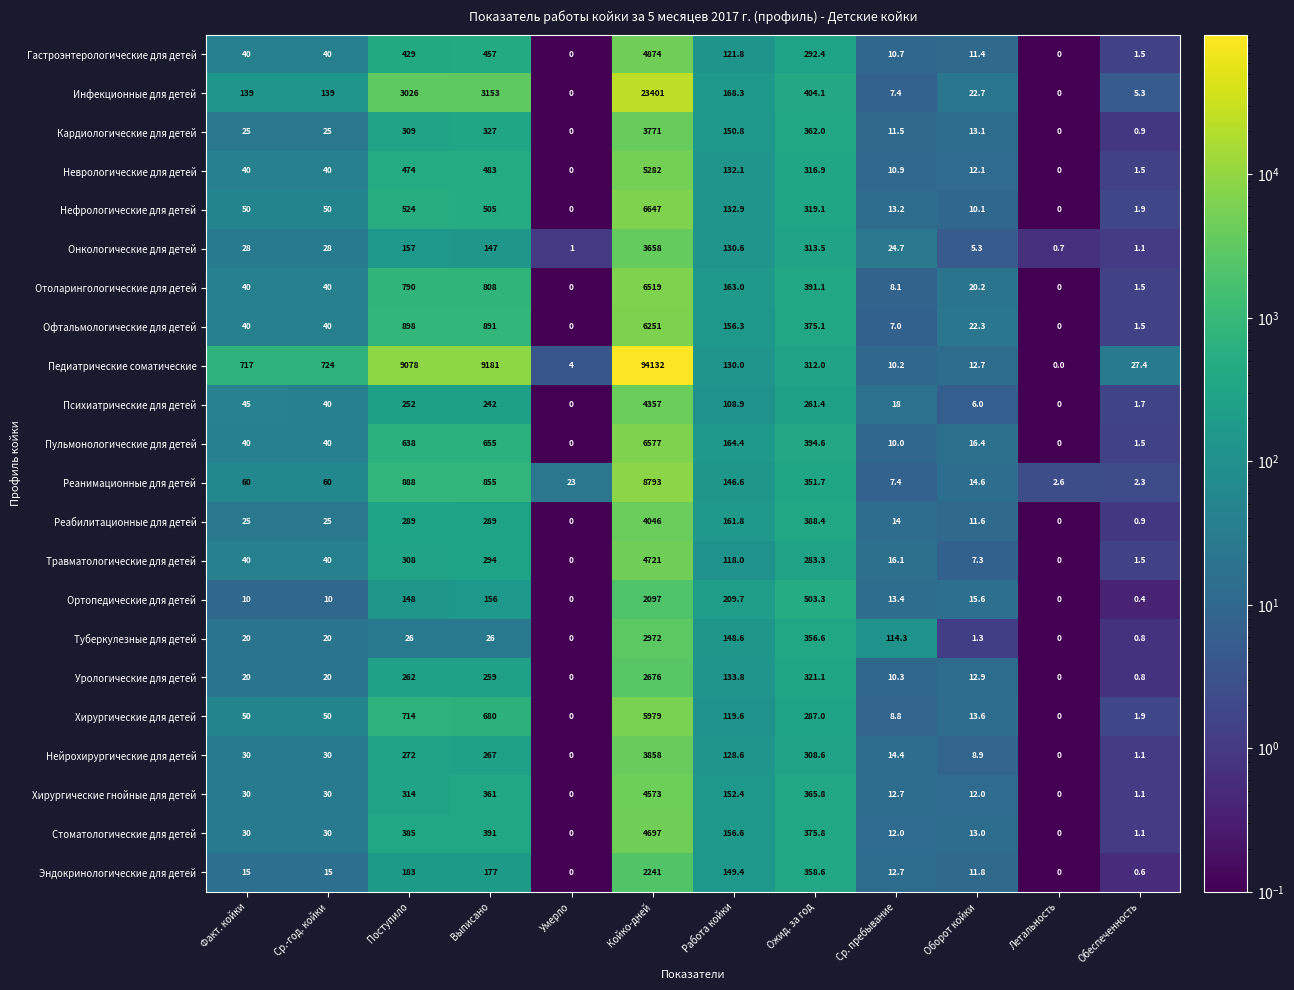

Which series changed the most between Поступило and Ср. пребывание?

Педиатрические соматические